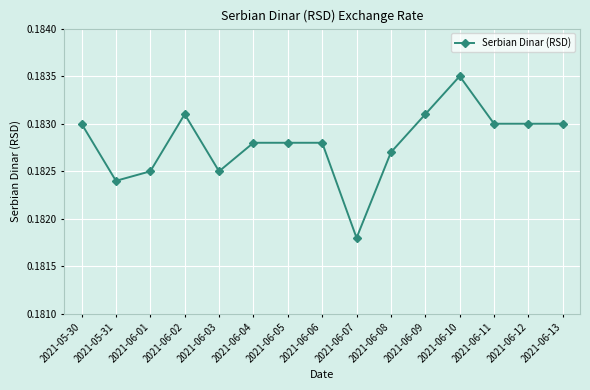

What is the sum of all values?

2.7